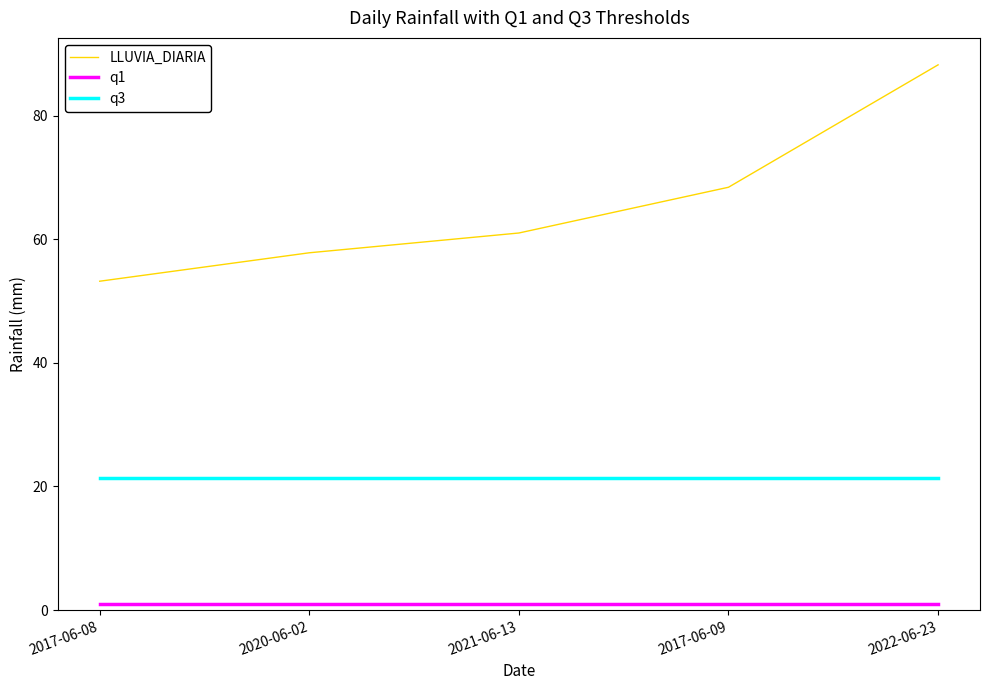

True or false: q3 has a value of 30.4 at 2017-06-09.

False